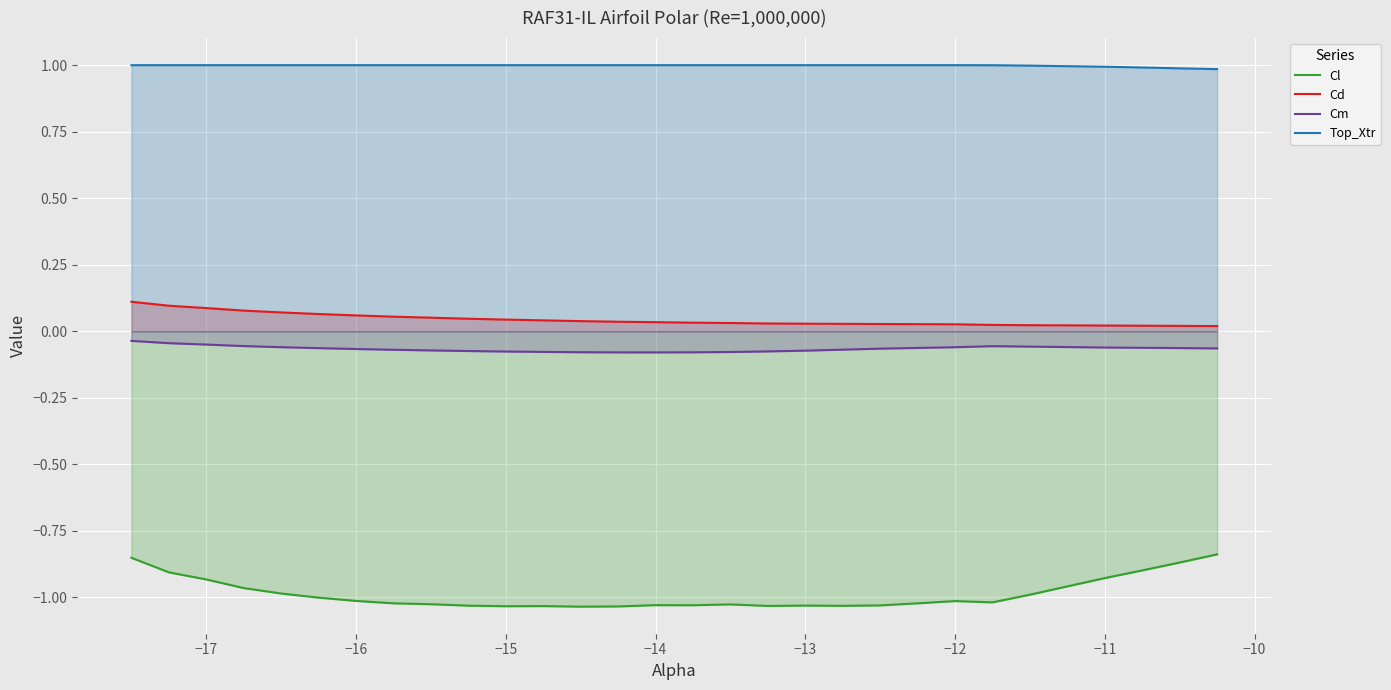

Which series has the largest range (max minus min)?

Cl